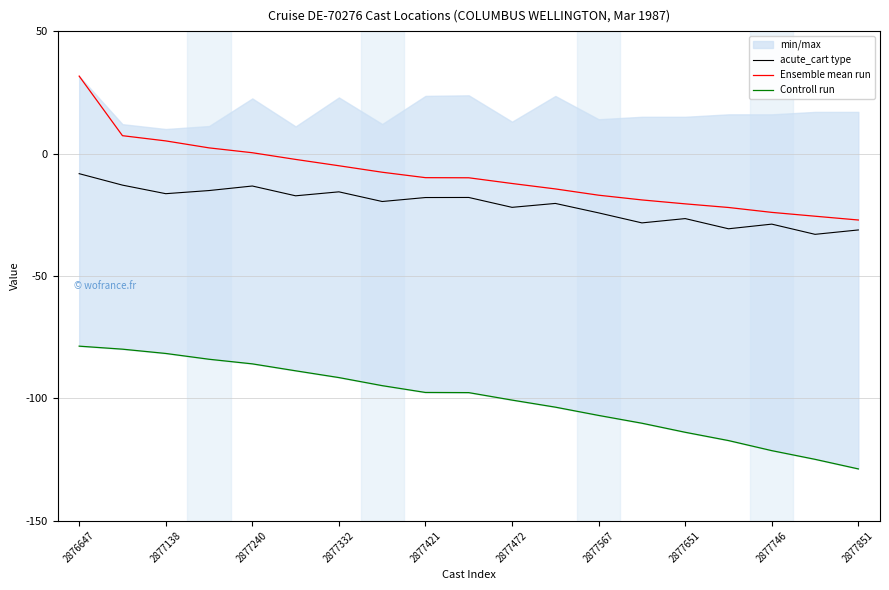

Is the value of acute_cart type at 2877567 greater than the value of Ensemble mean run at 2877332?

No